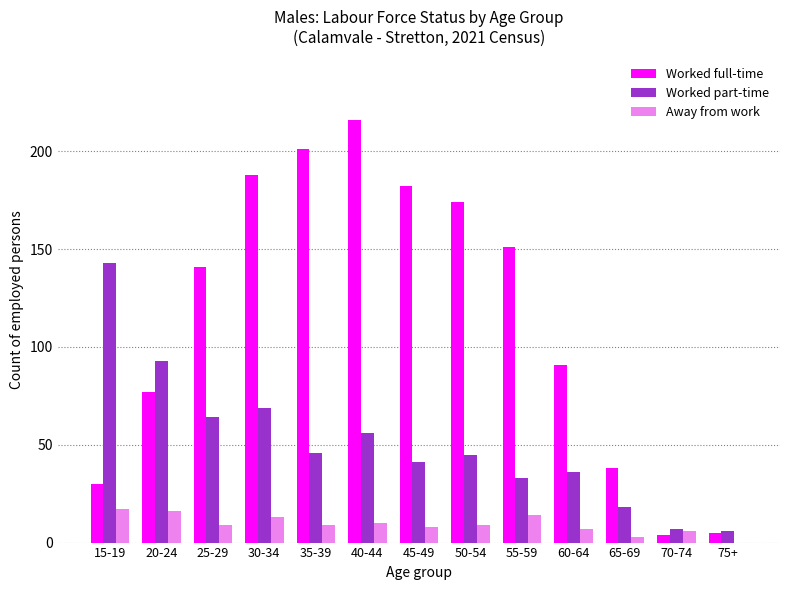

What is the sum of all Worked part-time values?

657